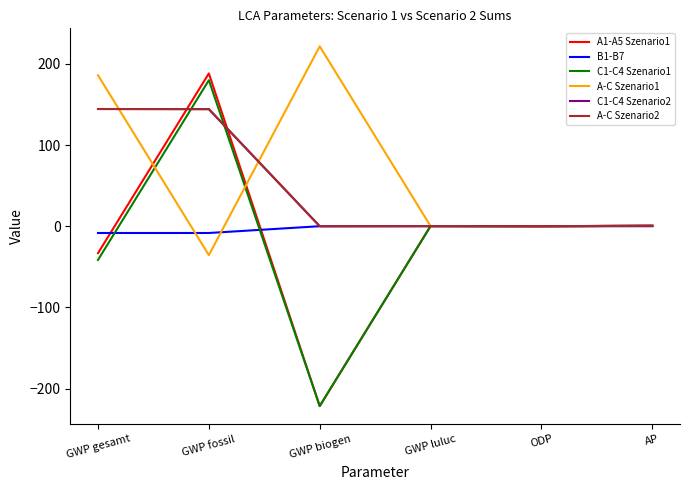

How many values in A-C Szenario1 are above zero?

5